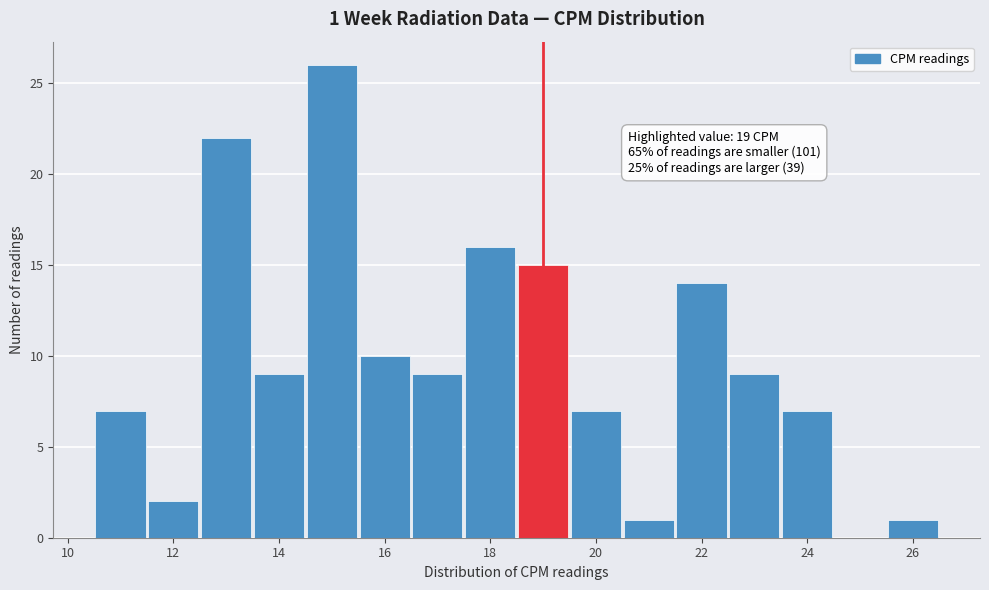

Which range on the x-axis has the tallest bar?

14.5 to 15.5